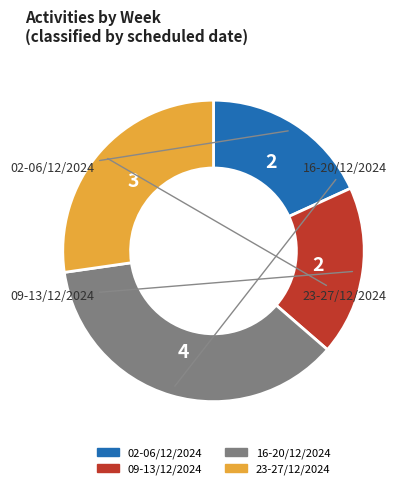

Count the number of slices in the pie.

4